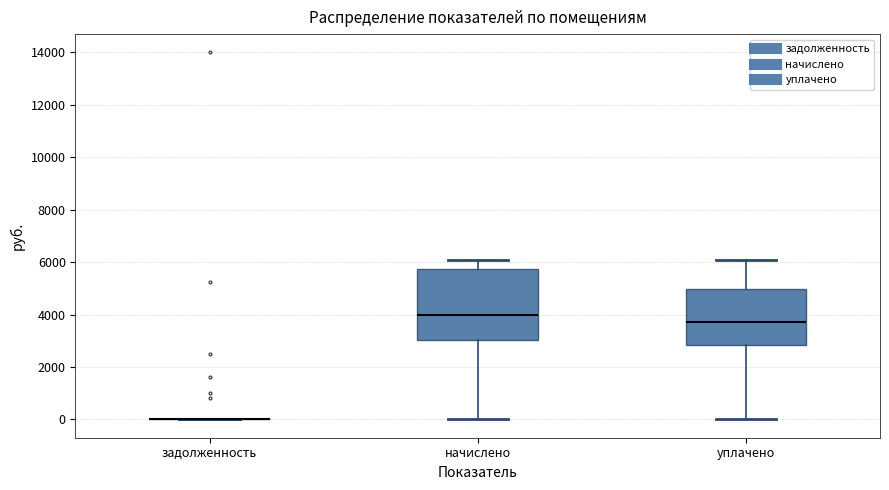

Reading left to right, read every box against the y-axis: the position of its median line, the range the box covers, and the ends of its whiskers. The values are not printed on the chart, so give them approximately, as read against the axis.

задолженность: box collapsed to a line at 0, whiskers 0 to 0
начислено: median 4000, box 3000 to 5800, whiskers 0 to 6000
уплачено: median 3800, box 2800 to 5000, whiskers 0 to 6000